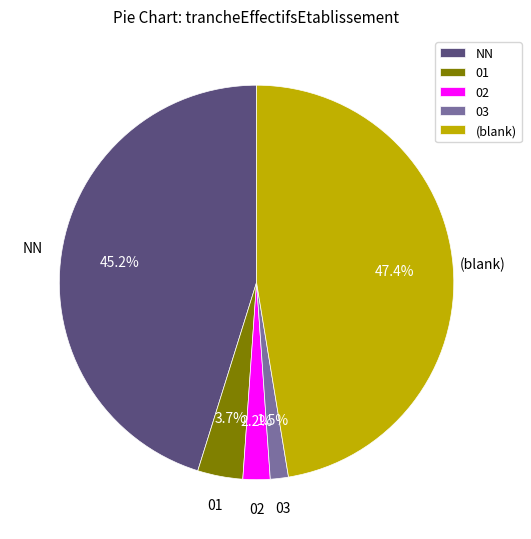

True or false: 01 accounts for 4% of the total.

True